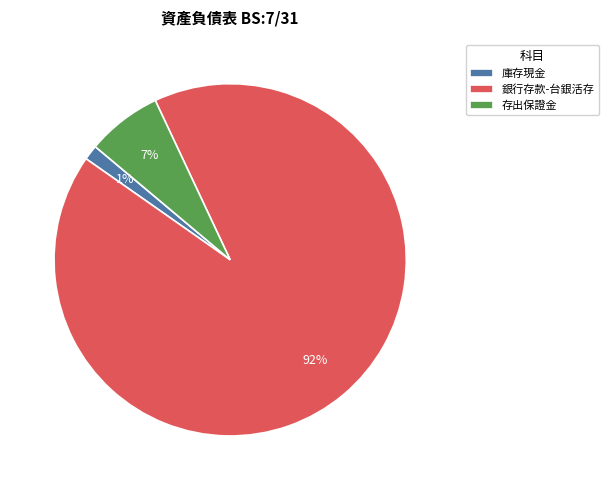

To the nearest percent, what is the average slice percentage?

33%